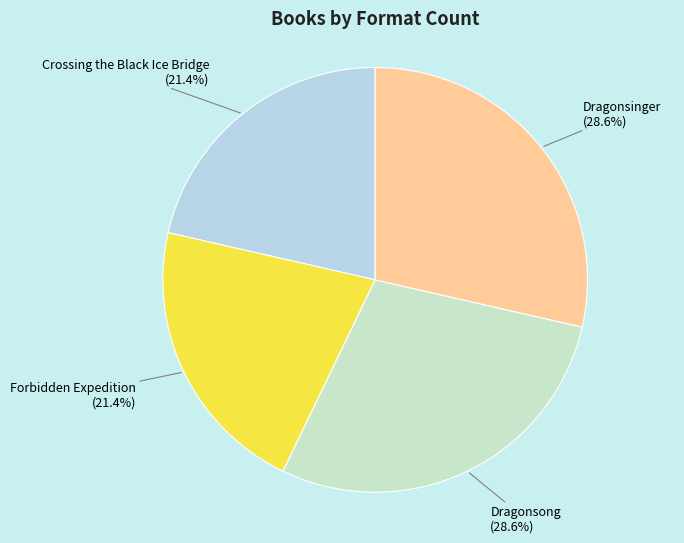

To the nearest percent, what is the average slice percentage?

25%